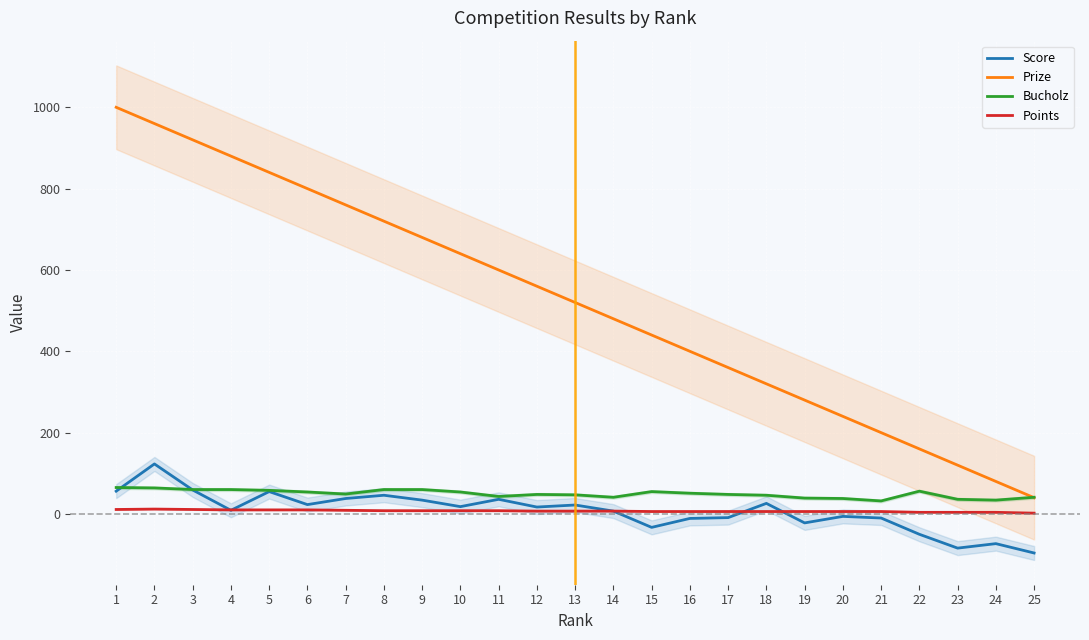

What is the greatest value displayed?

1000